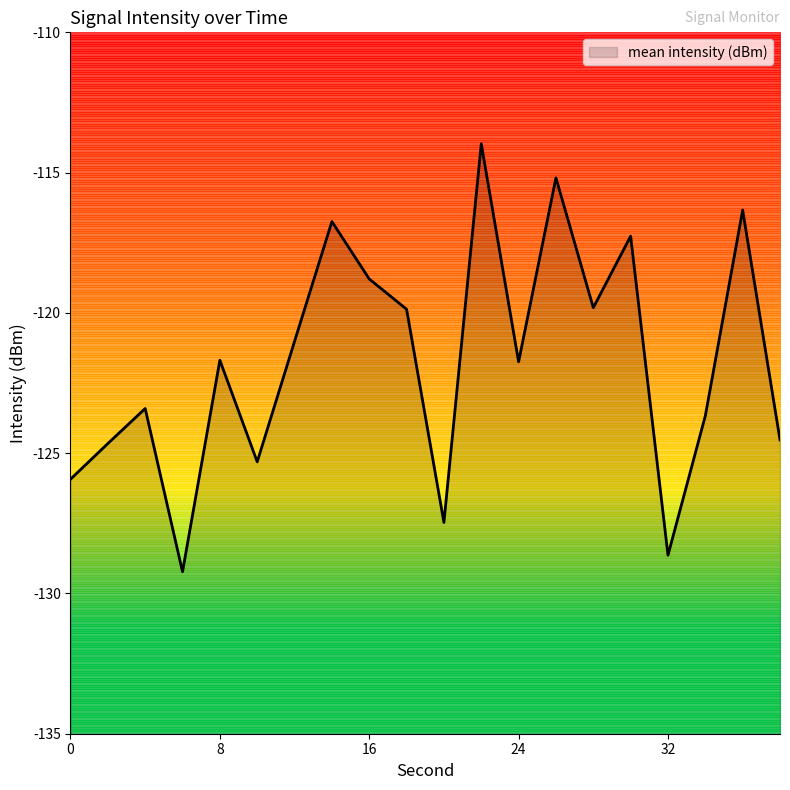

What is the average value?

-121.8